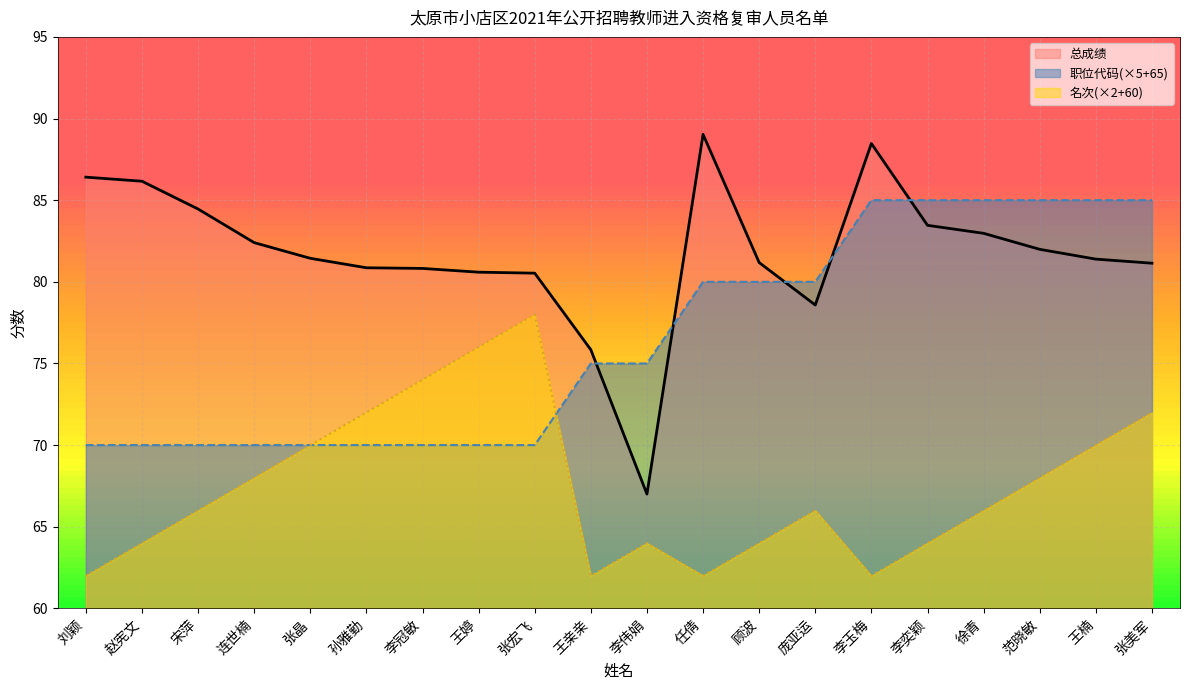

Reading left to right, list all the values displayed in this chart.

总成绩: 86.4	86.2	84.5	82.4	81.4	80.9	80.8	80.6	80.5	75.8	67.0	89.0	81.2	78.6	88.5	83.5	83.0	82.0	81.4	81.1
职位代码: 70.0	70.0	70.0	70.0	70.0	70.0	70.0	70.0	70.0	75.0	75.0	80.0	80.0	80.0	85.0	85.0	85.0	85.0	85.0	85.0
名次: 62.0	64.0	66.0	68.0	70.0	72.0	74.0	76.0	78.0	62.0	64.0	62.0	64.0	66.0	62.0	64.0	66.0	68.0	70.0	72.0